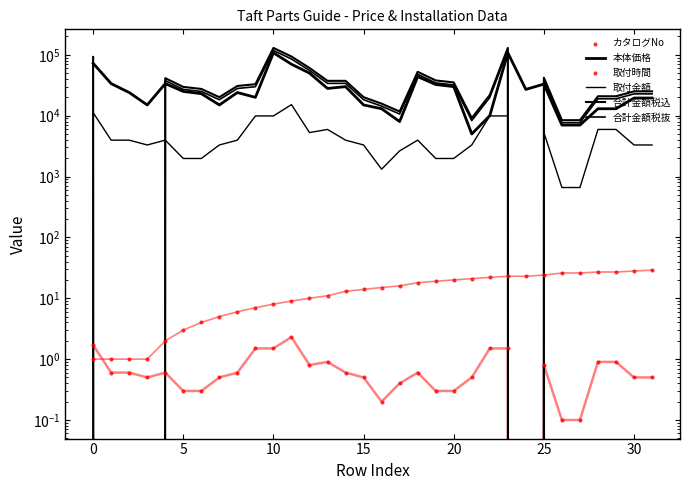

What are all the series names shown in the legend?

本体価格, 取付金額, 合計金額税込, 合計金額税抜, カタログNo, 取付時間